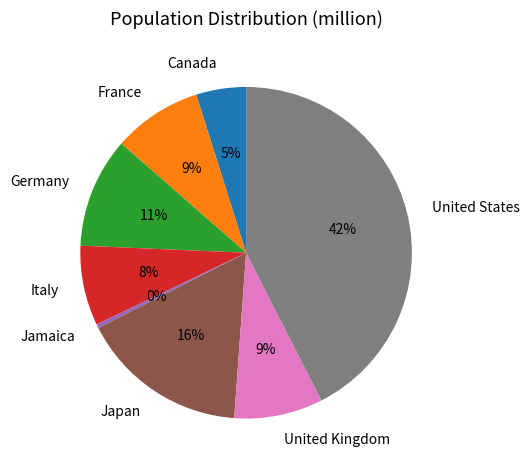

What percentage is the Canada slice, to the nearest percent?

5%